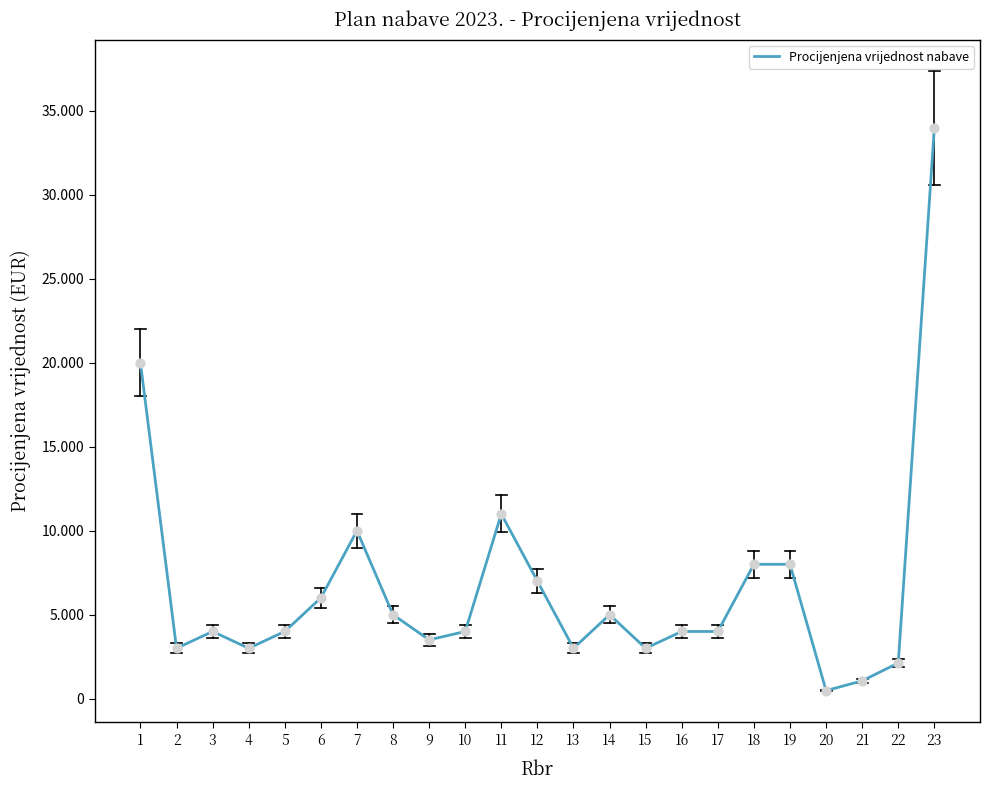

Is this an area chart (filled region under the line)?

No